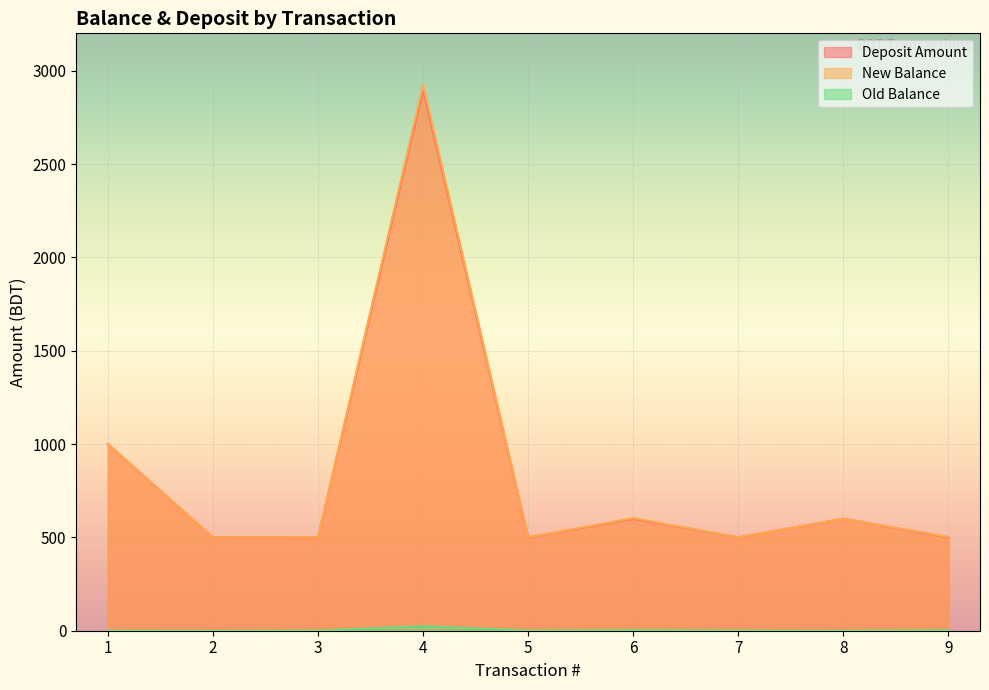

The value of Old Balance at 1 is 0.4. True or false?

True